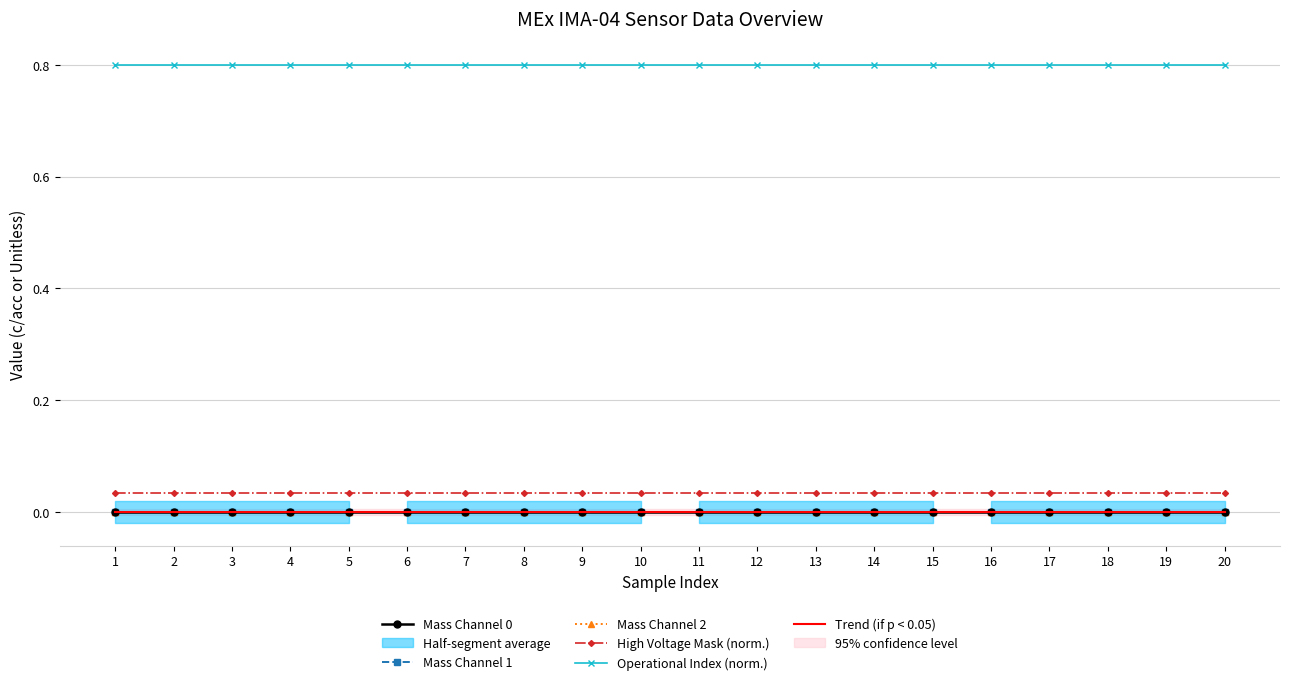

Is the value of Trend (if p < 0.05) at 5 greater than the value of High Voltage Mask (norm.) at 9?

No